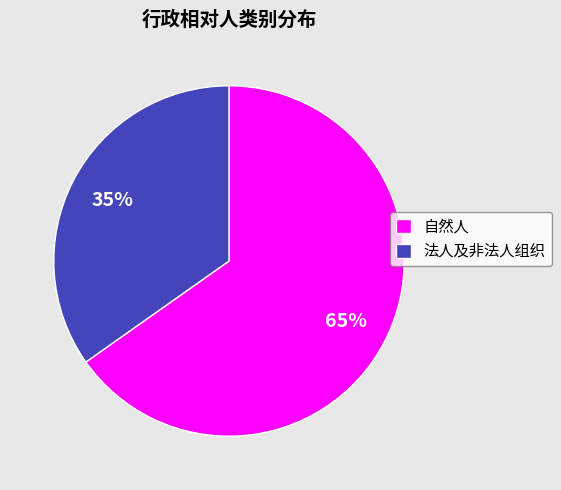

Which slice is the smallest?

法人及非法人组织